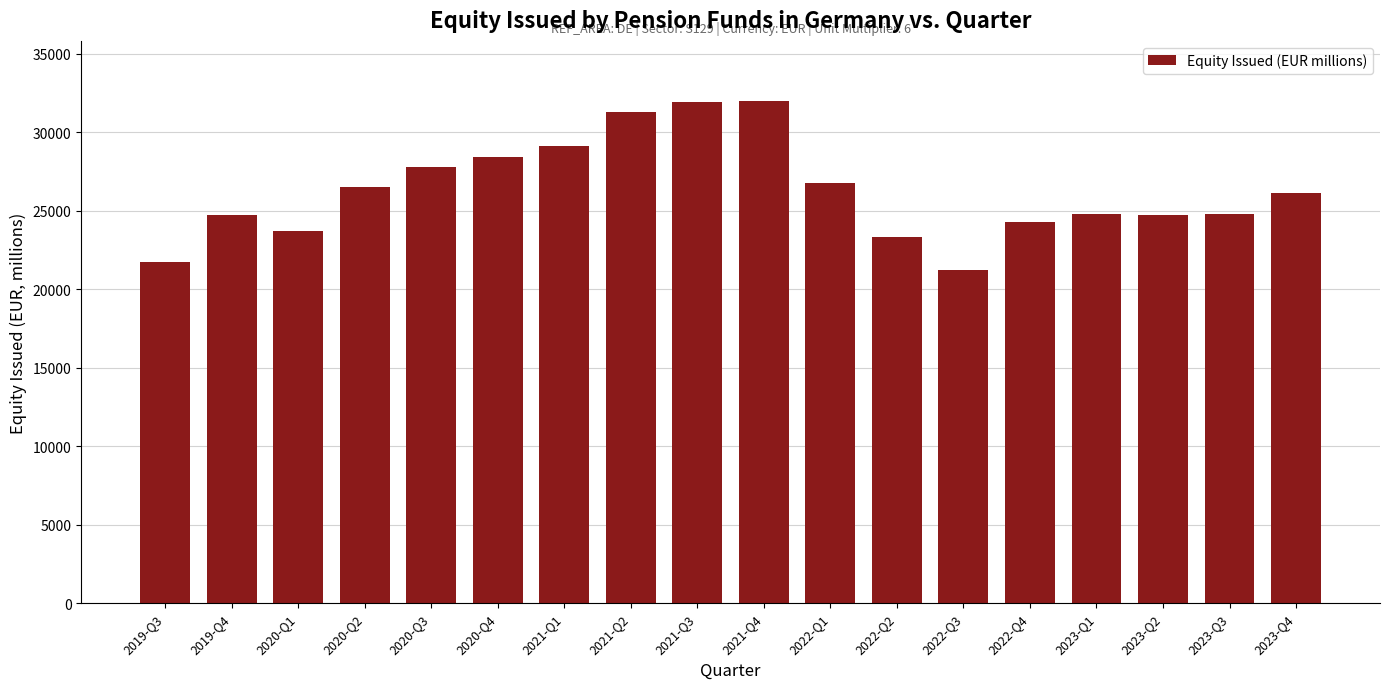

What is the greatest value displayed?

31993